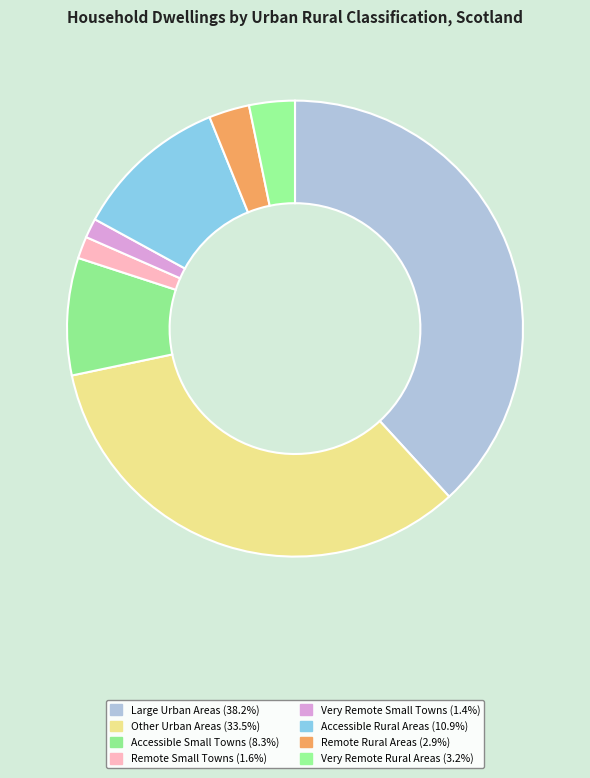

What percentage do Other Urban Areas and Remote Small Towns together represent?

35.1%